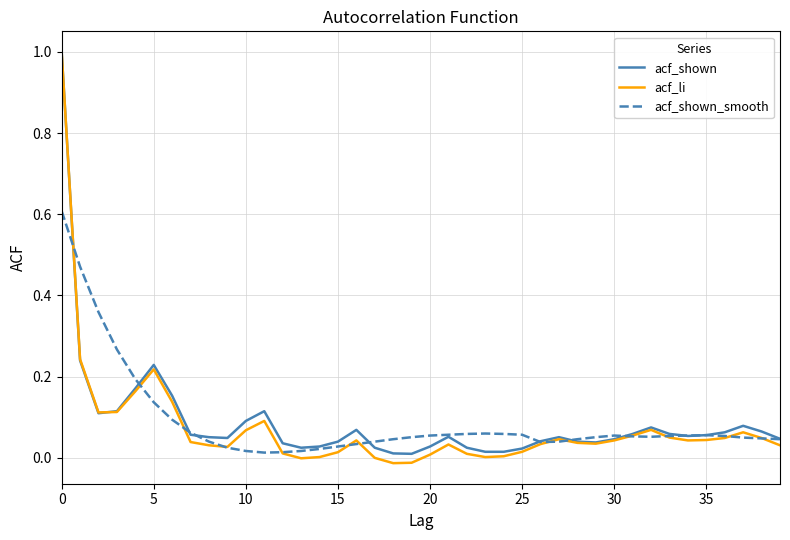

What is the difference between the maximum and minimum values in the acf_shown series?

1.0